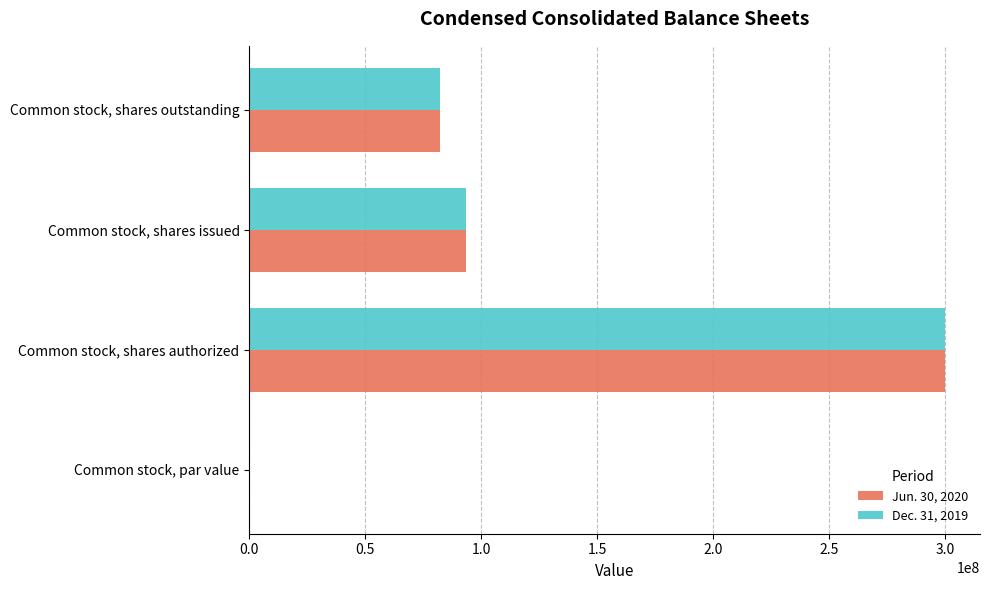

The Dec. 31, 2019 series shows 93400000 at Common stock, shares issued. True or false?

True